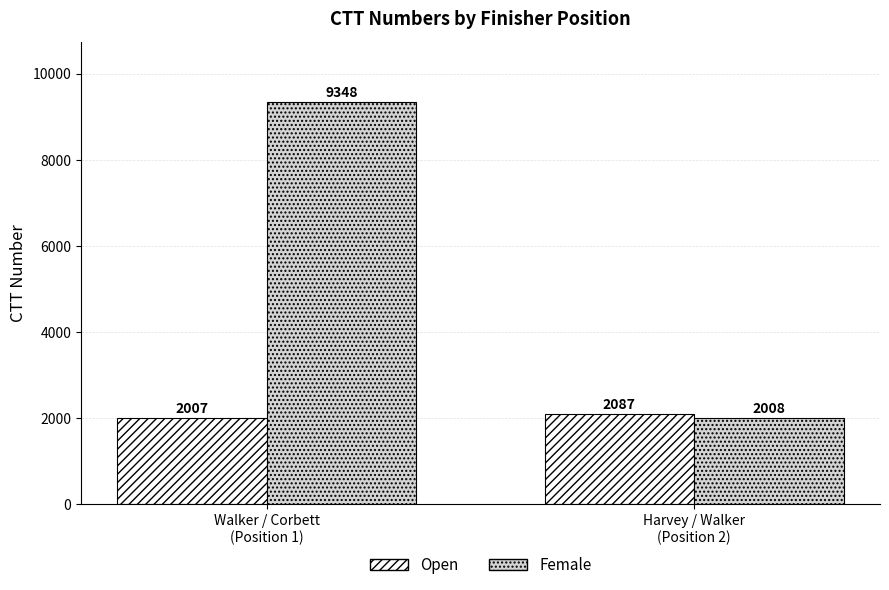

What is the difference between the Female values at Walker / Corbett
(Position 1) and Harvey / Walker
(Position 2)?

7340